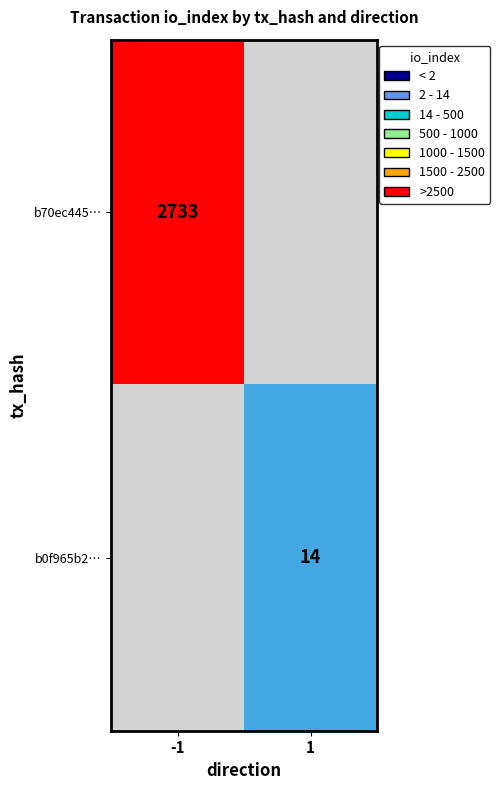

Is it true that b0f965b2… equals 4 at 1?

False